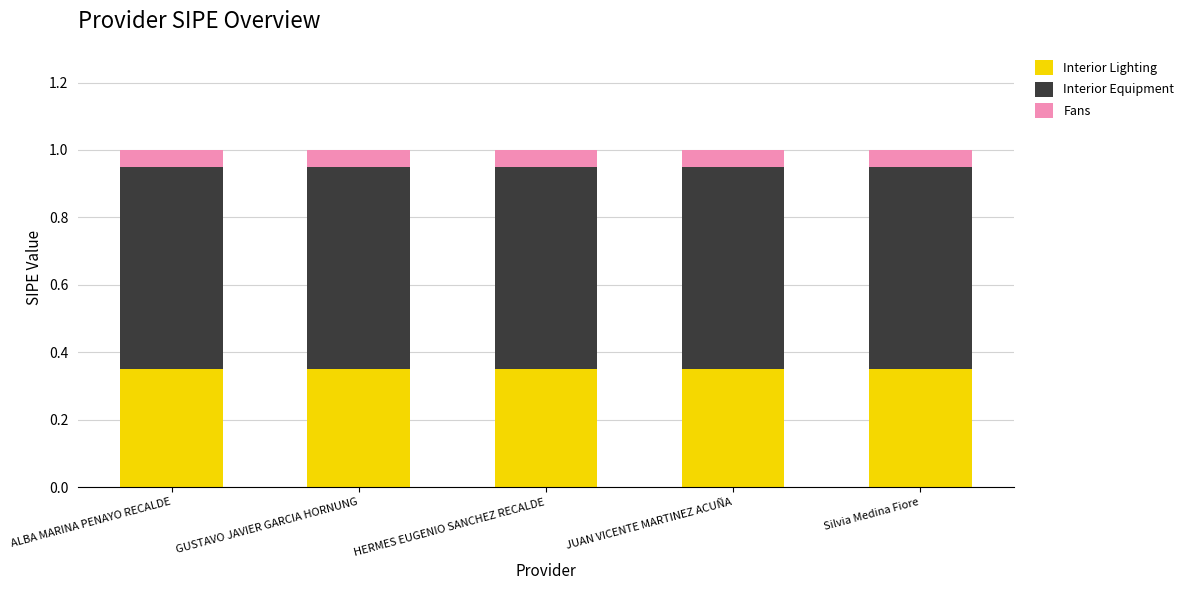

Is it true that Interior Lighting equals 0.1 at Silvia Medina Fiore?

False